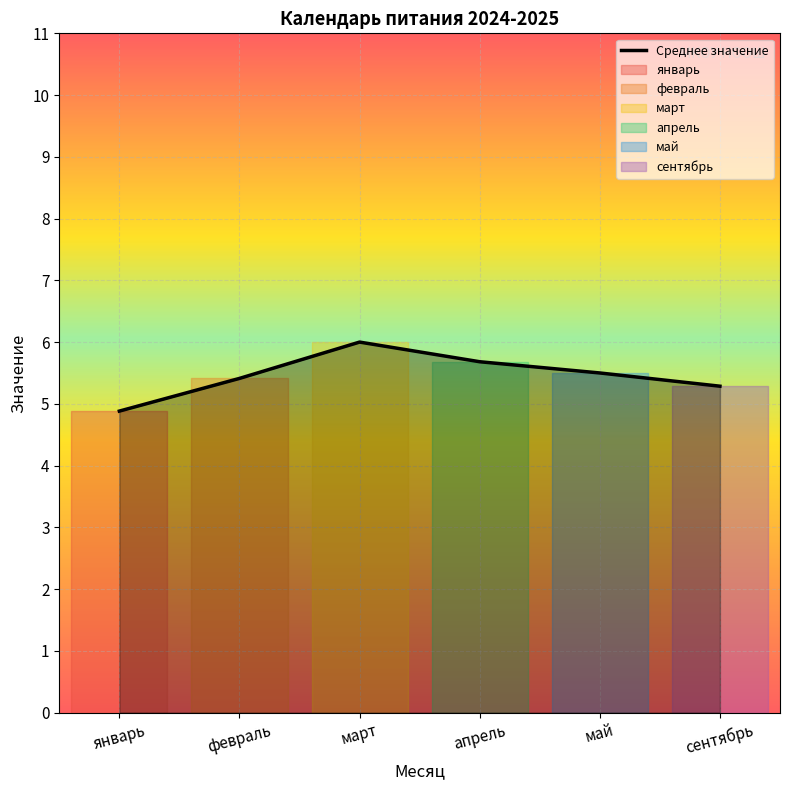

What is the change in value from март to сентябрь?

-0.7